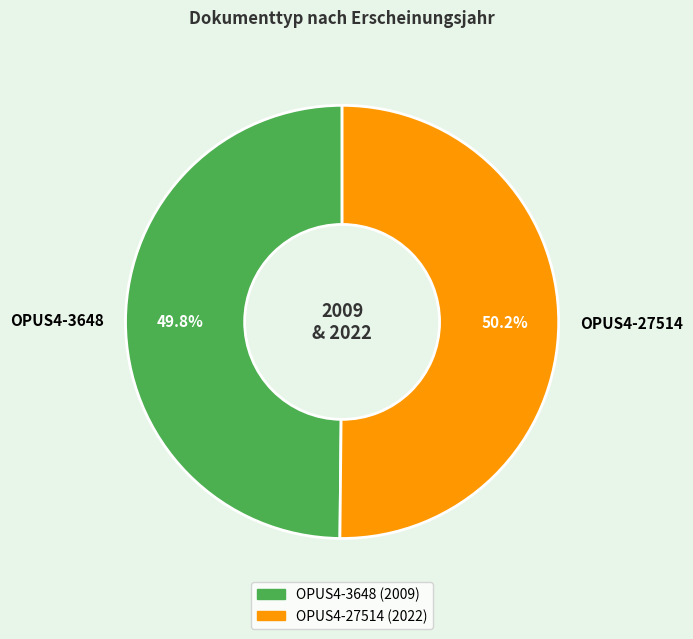

To the nearest percent, what portion does OPUS4-3648 represent?

50%